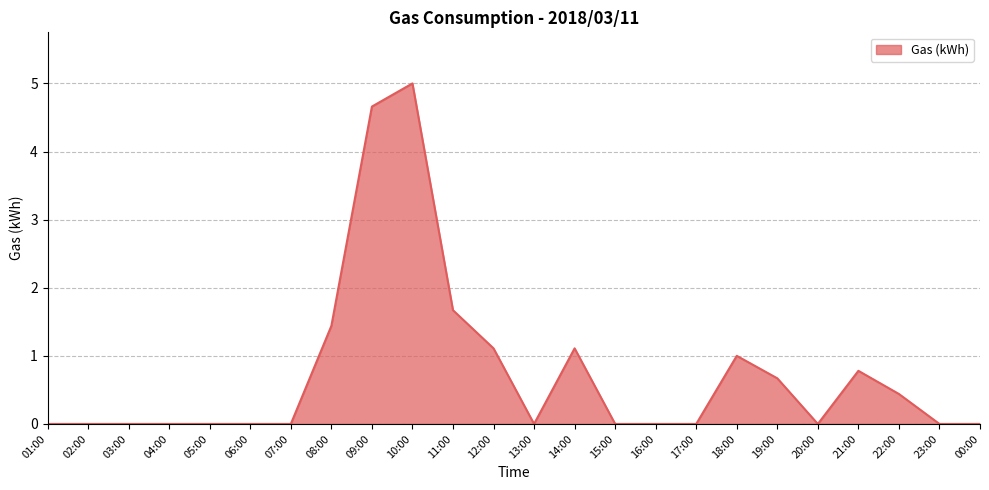

Reading right to left, transcribe all the data shown in this chart.

00:00=0.0	23:00=0.0	22:00=0.4	21:00=0.8	20:00=0.0	19:00=0.7	18:00=1.0	17:00=0.0	16:00=0.0	15:00=0.0	14:00=1.1	13:00=0.0	12:00=1.1	11:00=1.7	10:00=5.0	09:00=4.7	08:00=1.4	07:00=0.0	06:00=0.0	05:00=0.0	04:00=0.0	03:00=0.0	02:00=0.0	01:00=0.0